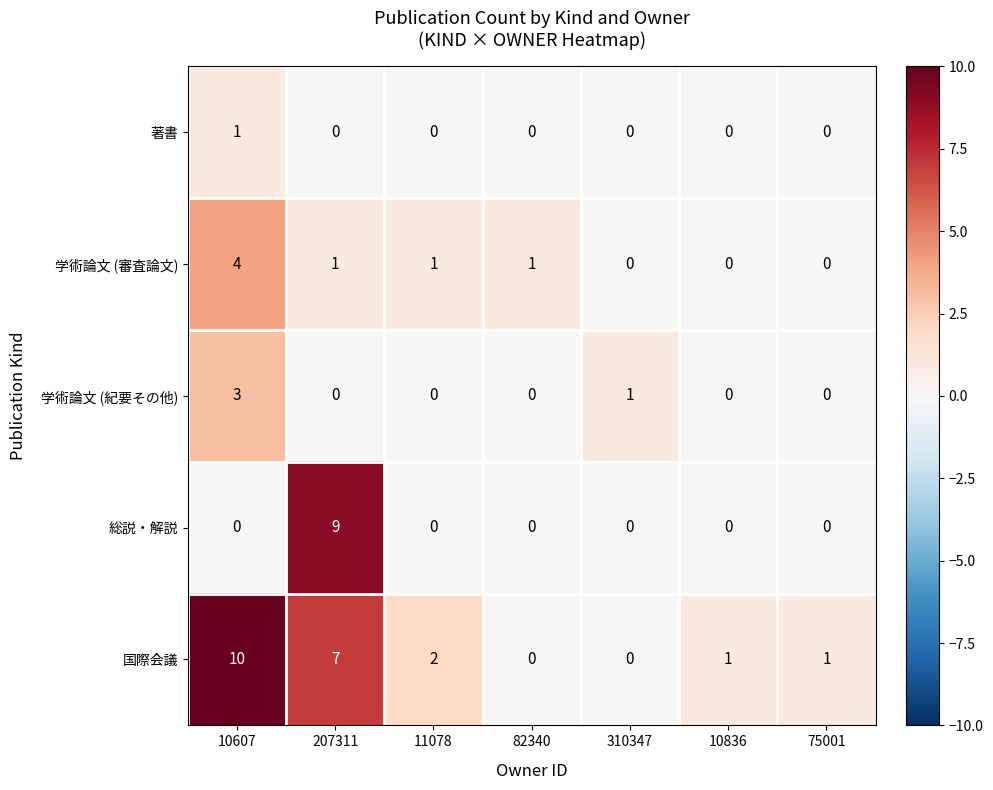

What is the total value across all series at 82340?

1